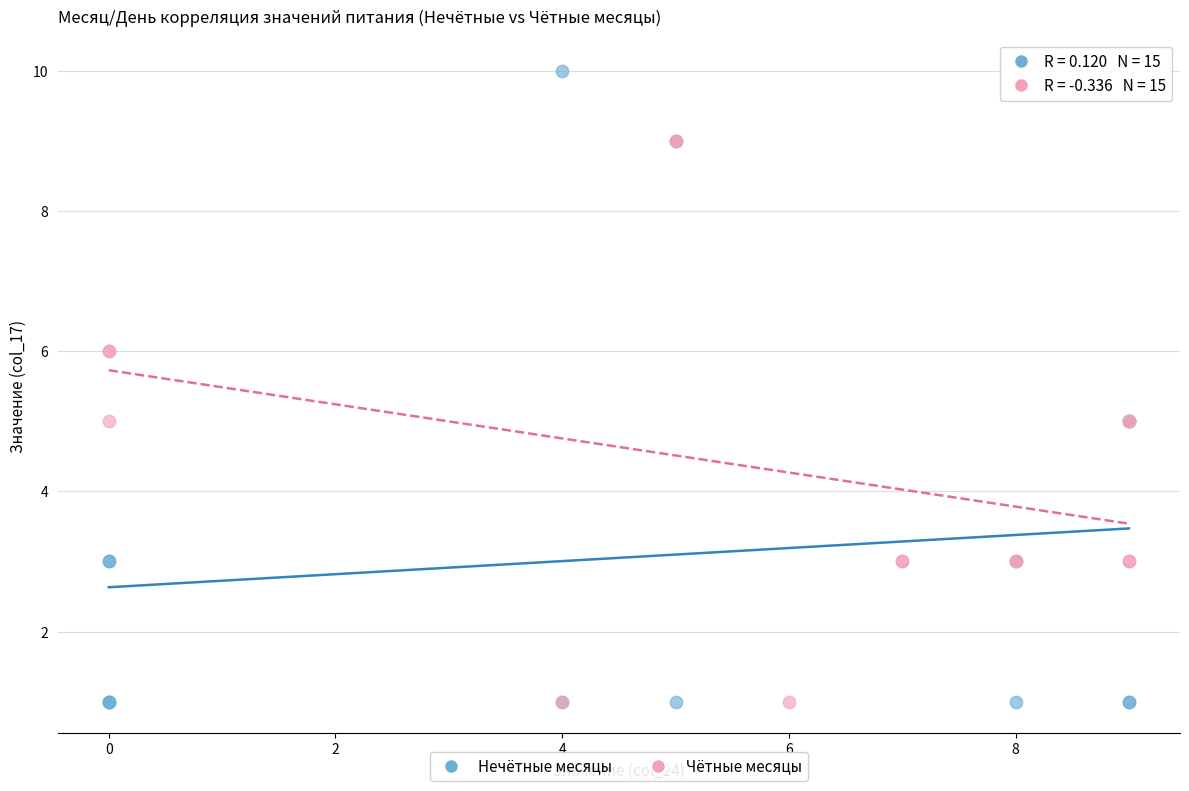

Which series has the largest Y range (max minus min)?

Нечётные месяцы